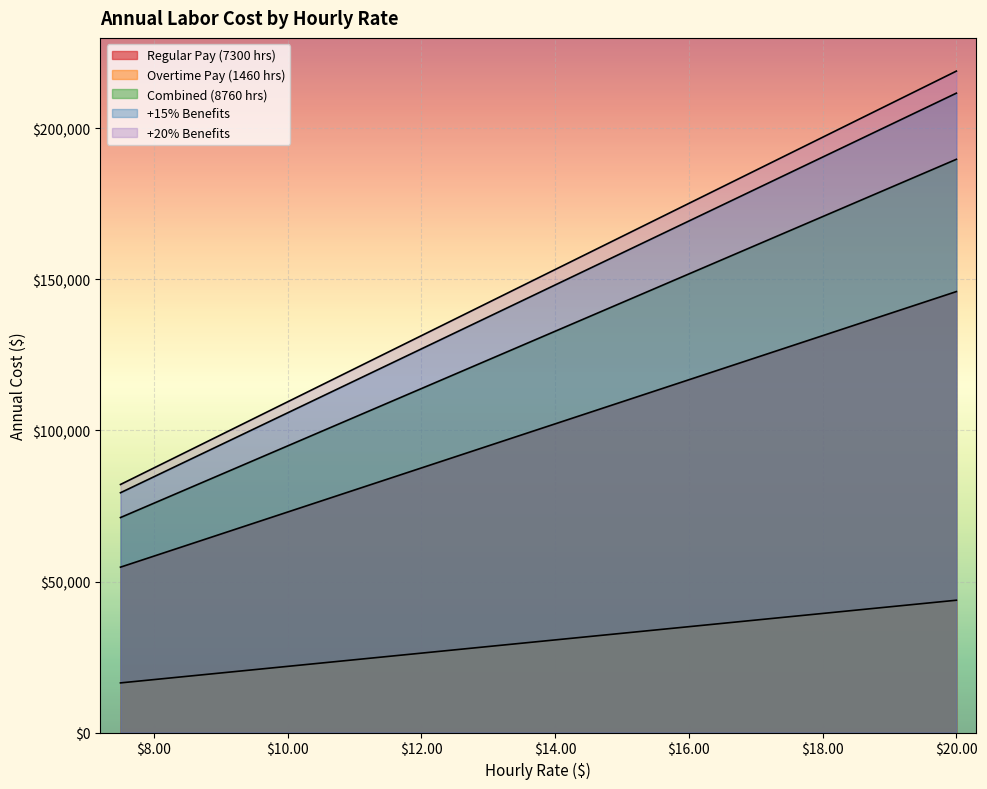

True or false: +15% Benefits has more than 1 interior local peaks.

False